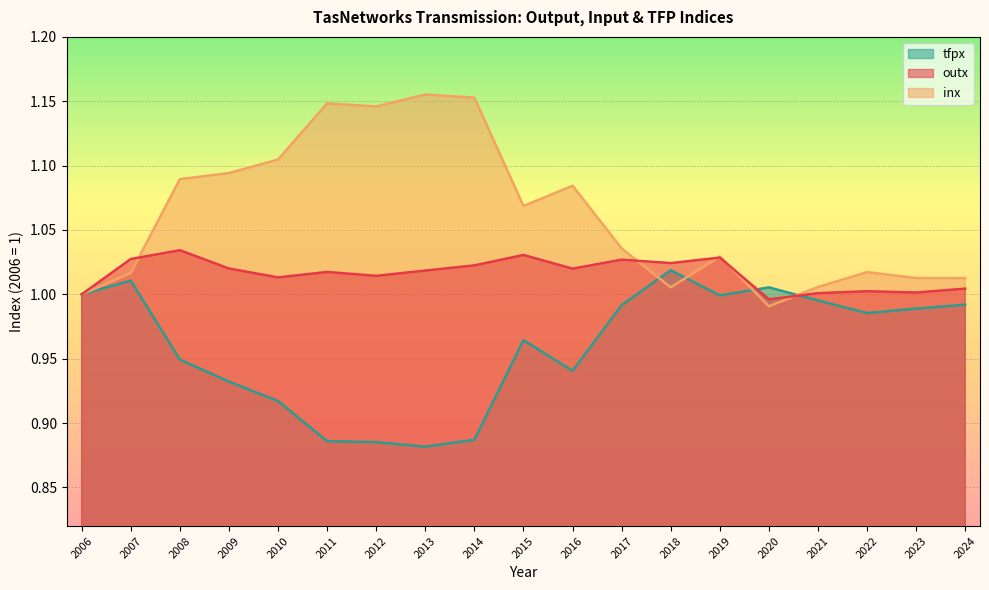

The value of inx at 2008 is 0.5. True or false?

False